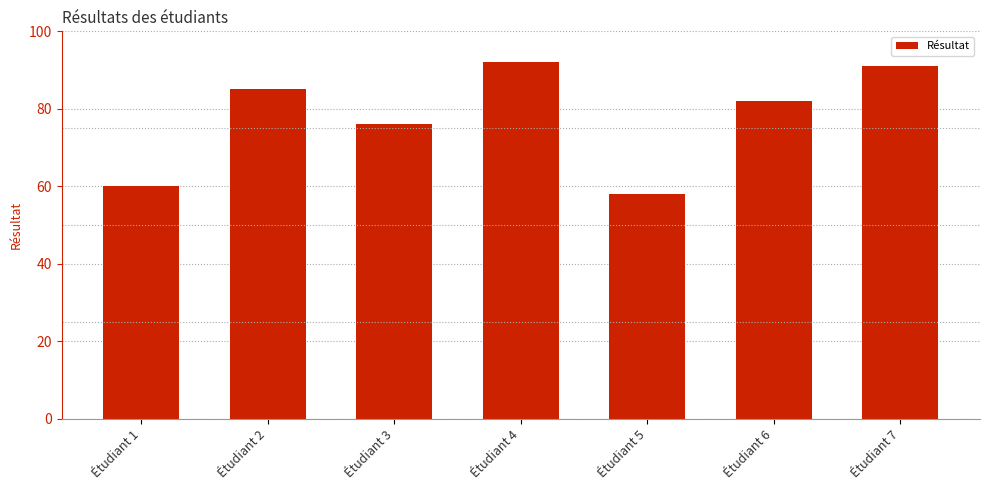

What is the value of the 6th bar from the left?

82